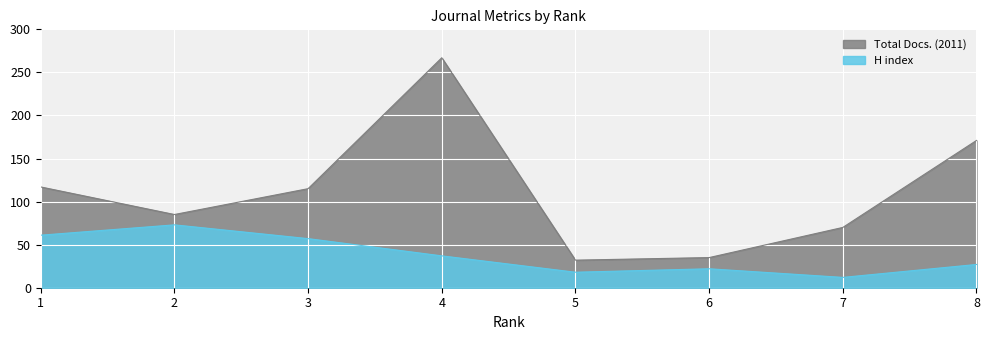

Which series has the largest total across all categories?

Total Docs. (2011)